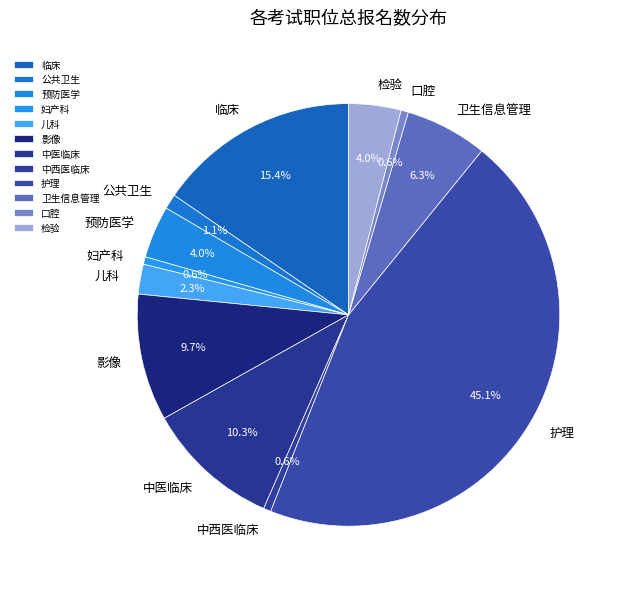

Is there a majority slice in this chart?

No